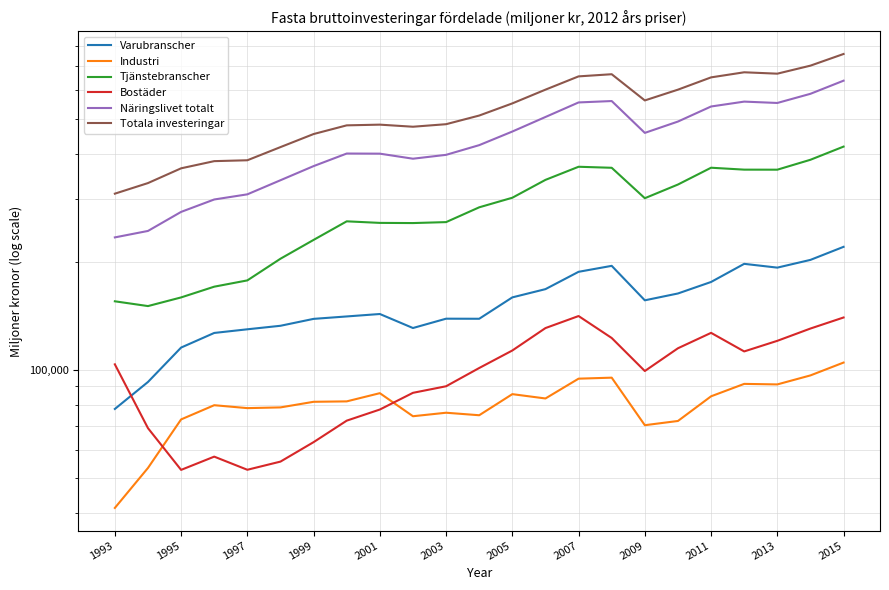

Reading left to right, extract all data points from this chart.

Varubranscher: 77882.6	92597.6	115445.5	126787.1	129790.1	132751.5	138758.4	140934.6	143155.1	130856.0	138924.0	138859.5	159258.5	167897.7	187630.0	194931.8	156284.9	163291.0	175791.5	197452.0	192717.2	202528.7	220198.5
Industri: 41297.1	53362.1	72833.1	79780.6	78300.9	78664.9	81544.4	81763.2	86181.8	74336.8	76024.2	74810.2	85644.7	83302.3	94581.2	95187.6	70183.9	72112.4	84465.3	91467.0	91156.9	96575.2	104866.0
Tjänstebranscher: 155308.2	150621.1	159212.2	170562.1	177576.7	204043.2	230199.1	259316.9	256728.6	256447.3	258023.9	283684.6	301659.7	338249.8	367918.4	365508.1	300739.0	328312.7	365654.2	361182.0	361073.9	384794.9	418670.3
Bostäder: 103679.5	68864.0	52703.1	57373.7	52741.7	55576.7	62961.8	72260.1	77601.0	86370.9	90087.3	101268.4	113302.0	130809.9	141305.6	122750.5	99325.7	114929.1	126861.9	112623.0	120545.7	130424.6	139991.1
Näringslivet totalt: 233931.1	243822.6	275477.9	298288.5	308299.8	337477.7	369463.5	400462.0	400142.2	387402.5	397131.0	422602.2	461125.2	506189.1	555687.2	560669.0	457155.3	491611.5	541426.7	558634.0	553791.2	587323.6	638868.8
Totala investeringar: 309624.0	331394.0	364269.0	381409.0	383560.0	417328.0	453767.0	479755.0	481951.0	475551.0	483330.0	510897.0	552280.0	603134.0	656727.0	665839.0	562876.0	603131.0	652551.0	674175.0	668219.7	703492.4	758102.9